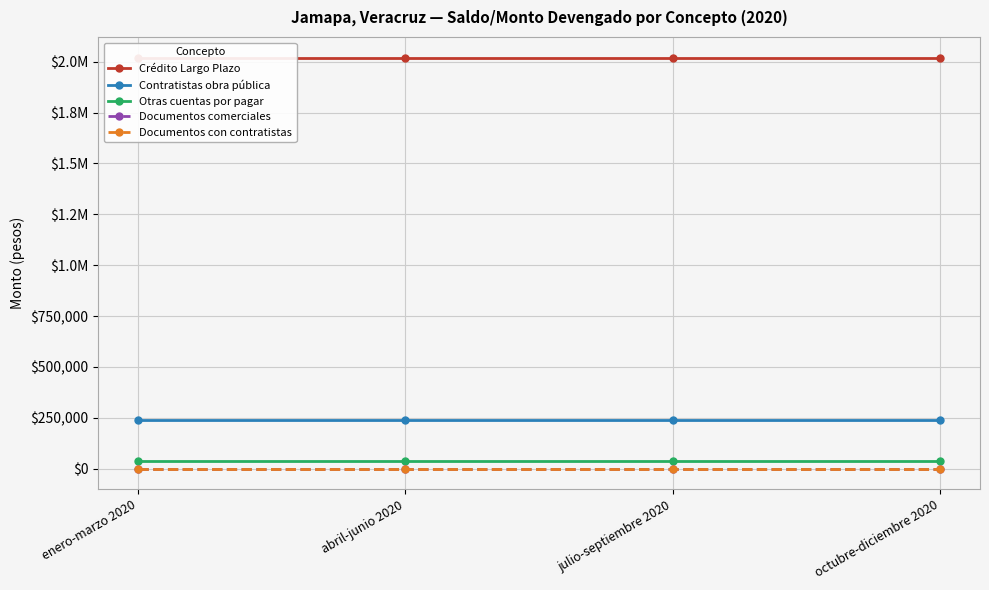

How many series are shown in this chart?

5